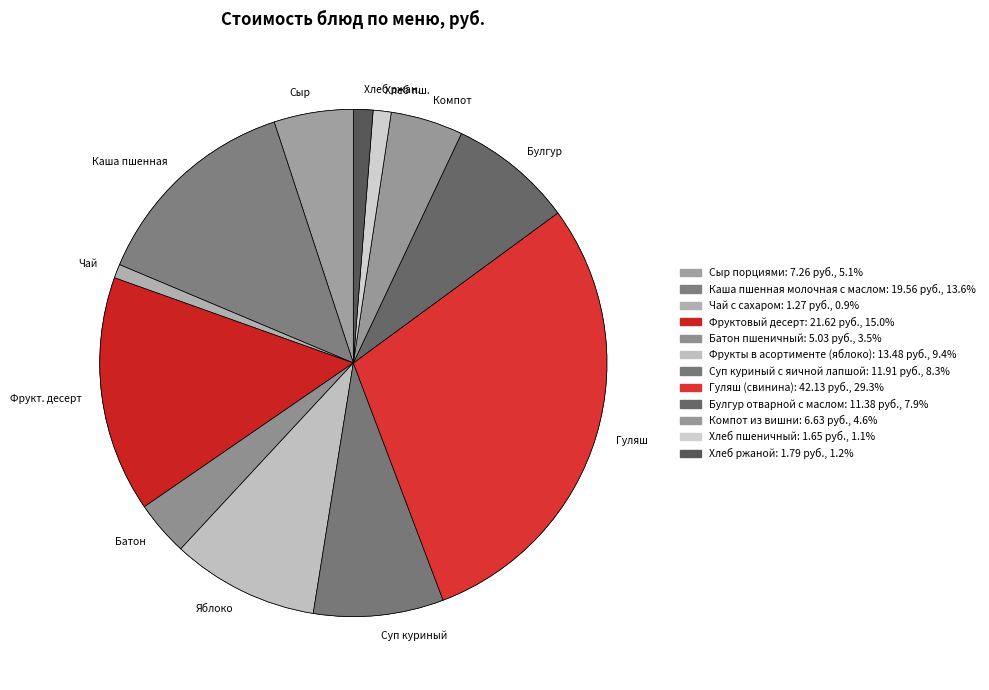

Rank the categories by value from lowest to highest.

Чай с сахаром, Хлеб пшеничный, Хлеб ржаной, Батон пшеничный, Компот из вишни, Сыр порциями, Булгур отварной с маслом, Суп куриный с яичной лапшой, Фрукты в асортименте (яблоко), Каша пшенная молочная с маслом, Фруктовый десерт, Гуляш (свинина)